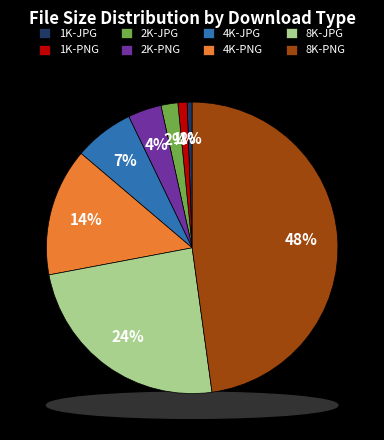

Does 4K-JPG represent more than half of the total?

No